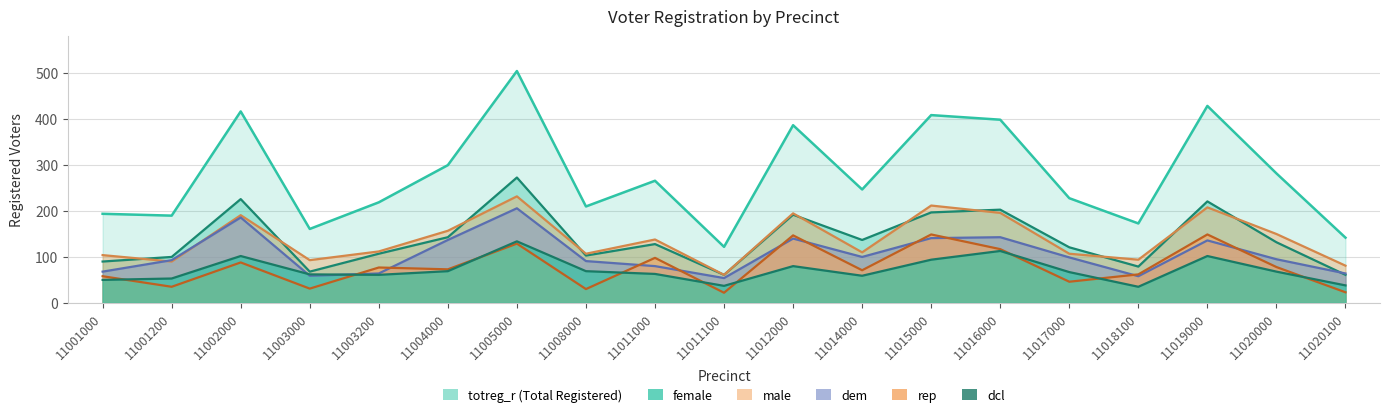

What are all the series names shown in the legend?

dem, rep, dcl, male, female, totreg_r